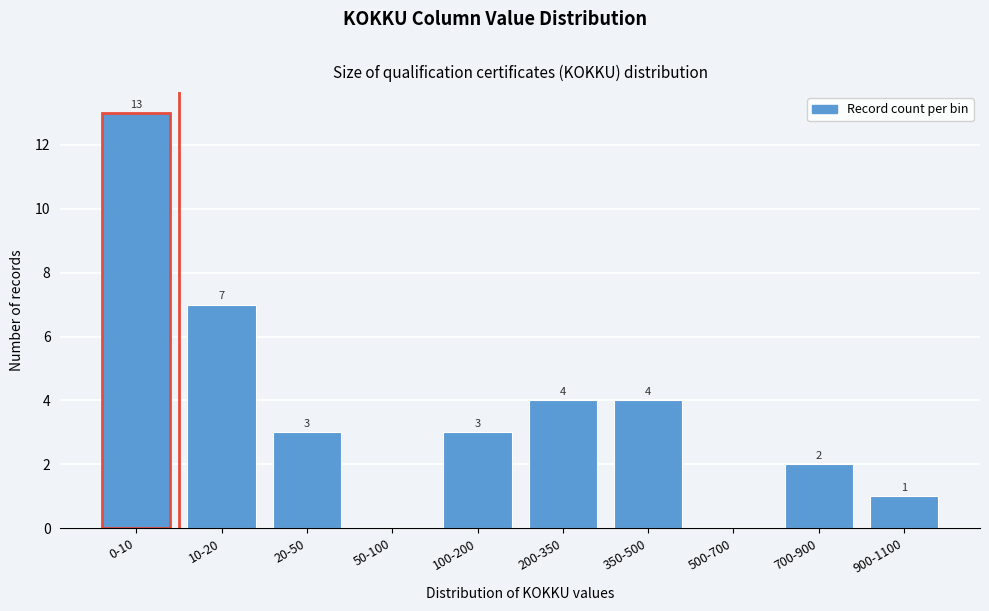

Reading left to right, transcribe all the data shown in this chart.

0-10=13	10-20=7	20-50=3	50-100=0	100-200=3	200-350=4	350-500=4	500-700=0	700-900=2	900-1100=1